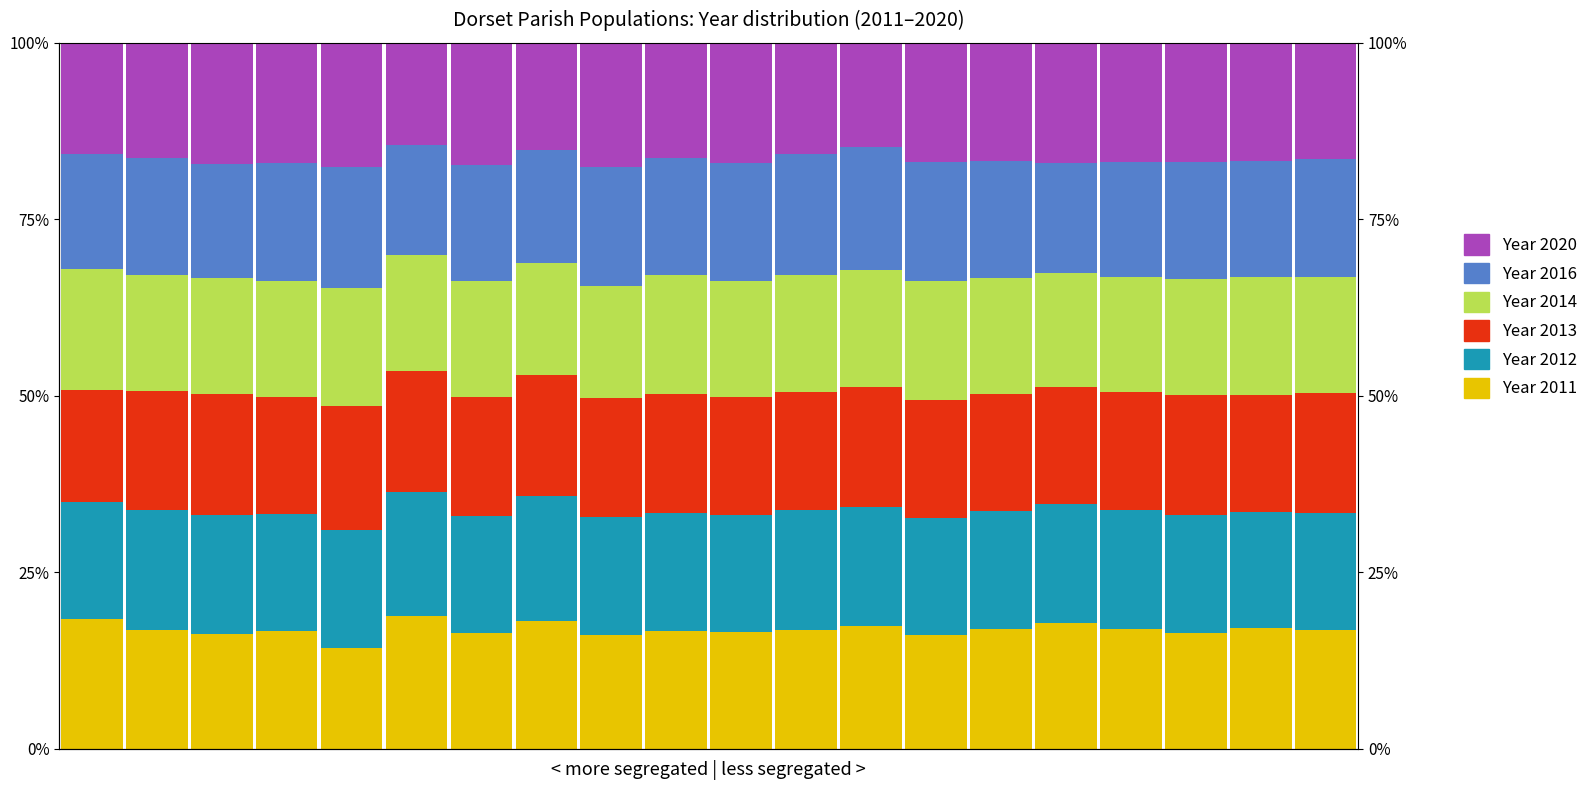

Which series has the widest spread of values?

Year 2011